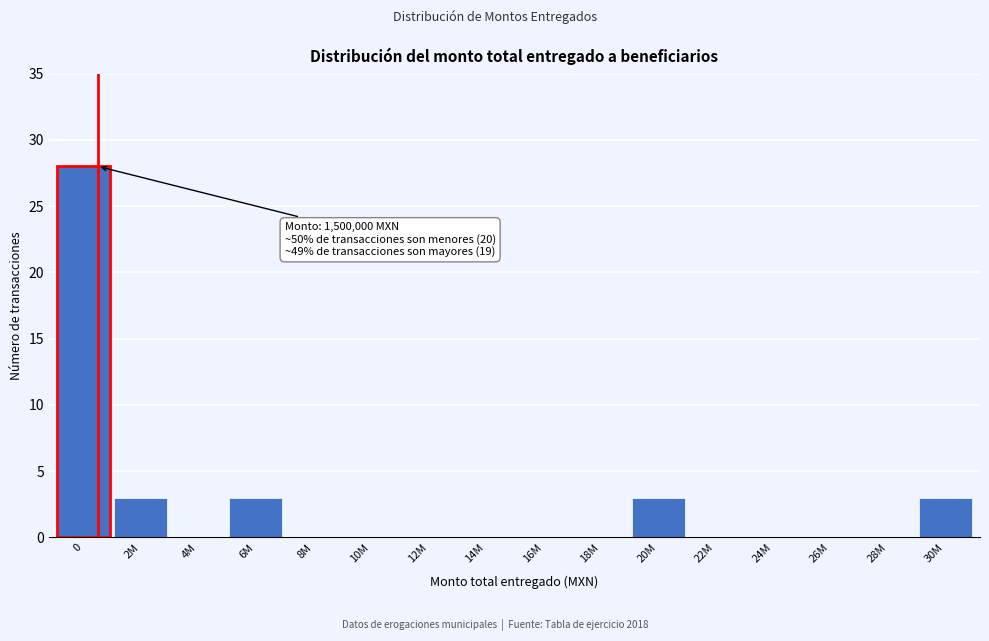

Reading left to right, list all the values displayed in this chart.

0=28	2M=3	4M=0	6M=3	8M=0	10M=0	12M=0	14M=0	16M=0	18M=0	20M=3	22M=0	24M=0	26M=0	28M=0	30M=3